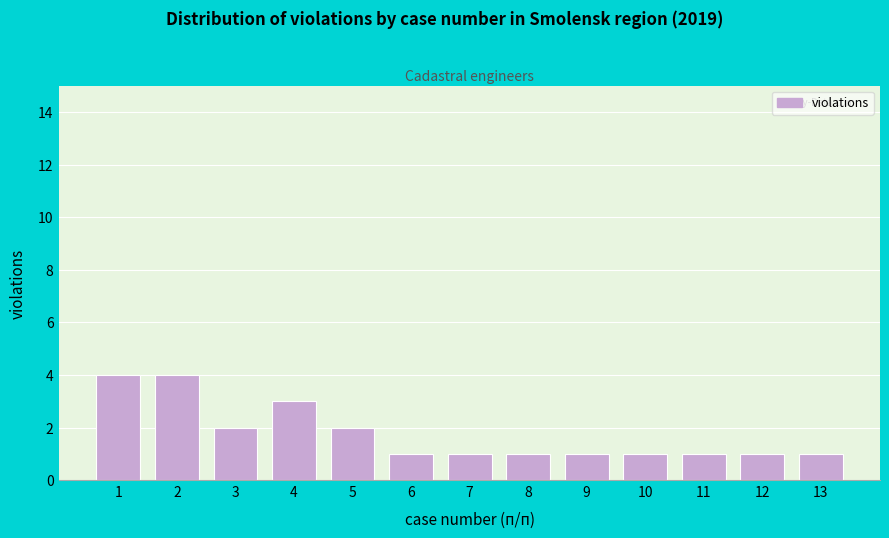

Reading left to right, transcribe all the data shown in this chart.

1=4	2=4	3=2	4=3	5=2	6=1	7=1	8=1	9=1	10=1	11=1	12=1	13=1